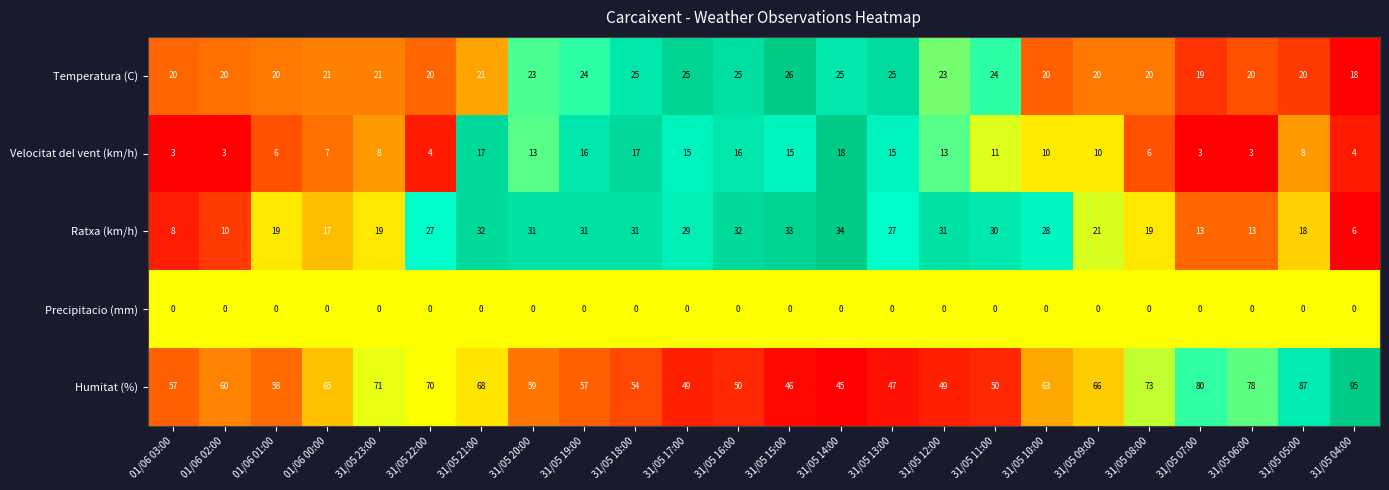

What is the difference between the maximum and second lowest values in the Velocitat del vent (km/h) series?

15